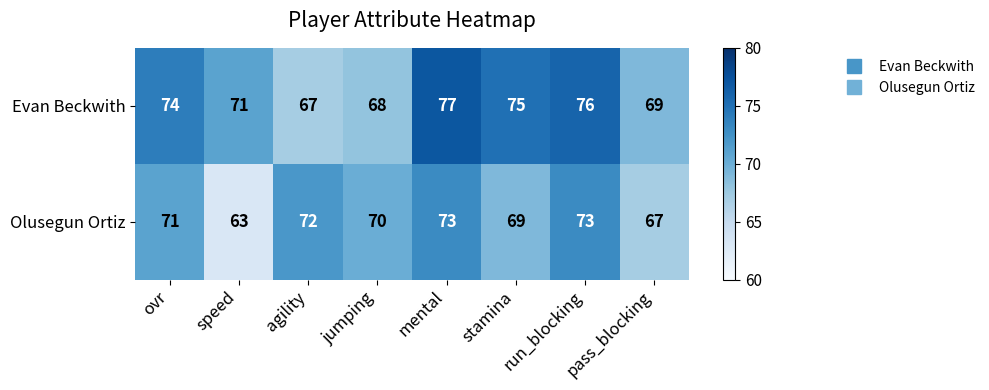

How many data points does each series have?

8